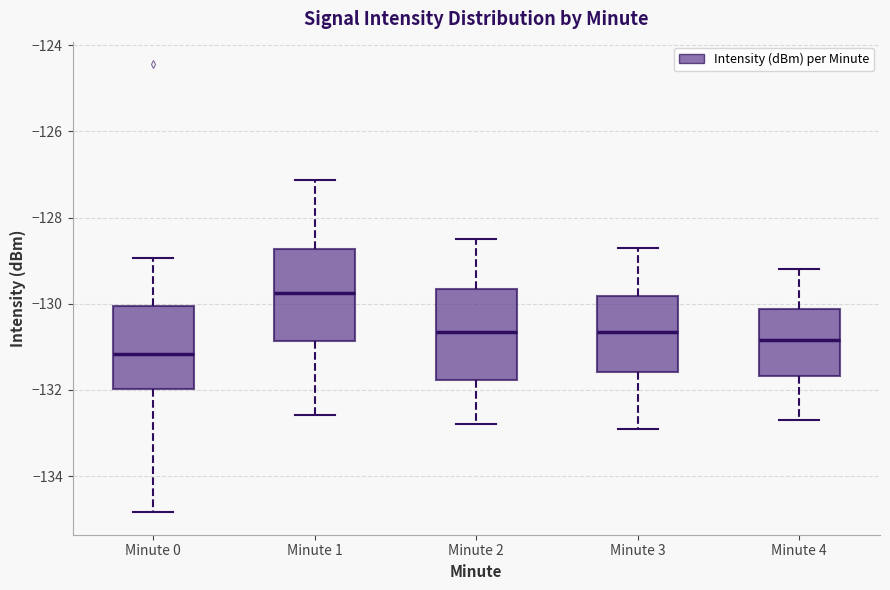

Reading left to right, transcribe this box plot: for each box, give where its median line is, the range the box spans, and where its two whiskers end, as read against the y-axis. The values are not printed on the chart, so give them approximately, as read against the axis.

Minute 0: median -131.2, box -132.0 to -130.0, whiskers -134.8 to -129.0
Minute 1: median -129.8, box -130.8 to -128.8, whiskers -132.6 to -127.2
Minute 2: median -130.6, box -131.8 to -129.6, whiskers -132.8 to -128.4
Minute 3: median -130.6, box -131.6 to -129.8, whiskers -132.8 to -128.6
Minute 4: median -130.8, box -131.6 to -130.2, whiskers -132.6 to -129.2